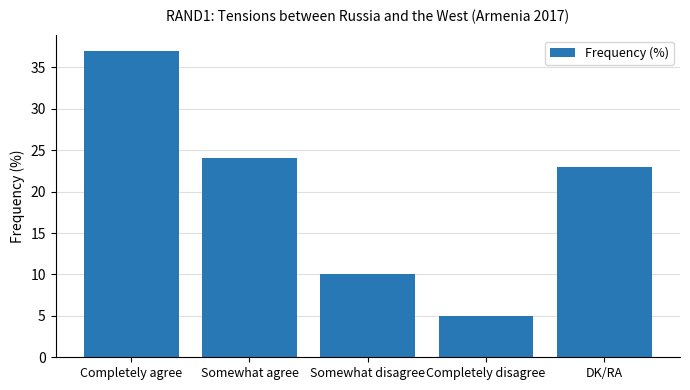

Is it true that the value at Completely disagree is 3?

False